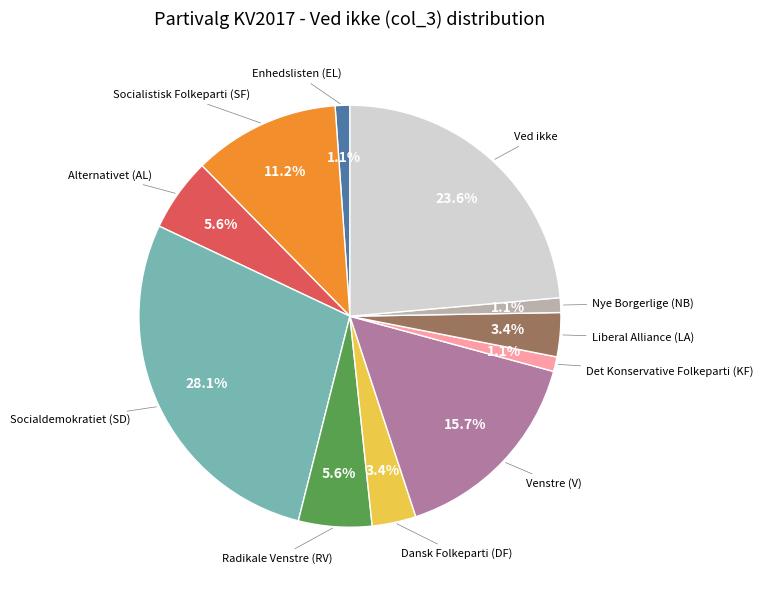

Does Liberal Alliance (LA) account for over 50% of the chart?

No